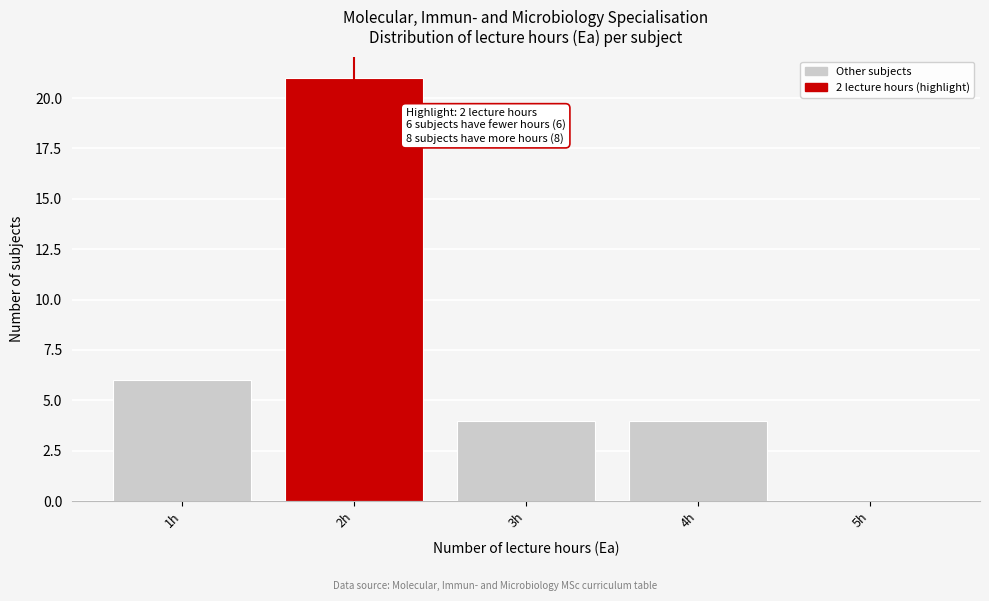

Over which range of the x-axis is the bar tallest?

1.5 to 2.5